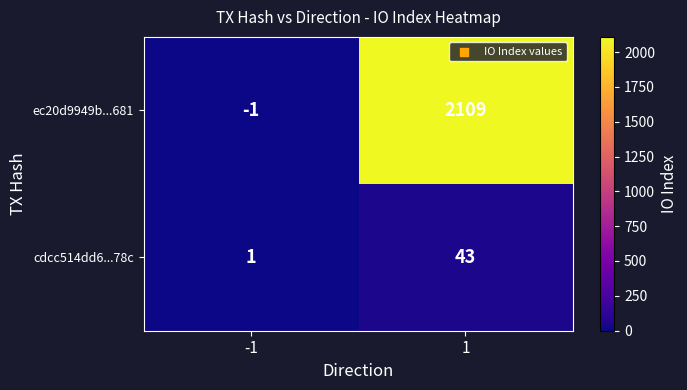

What is the sum of all cdcc514dd6...78c values?

44